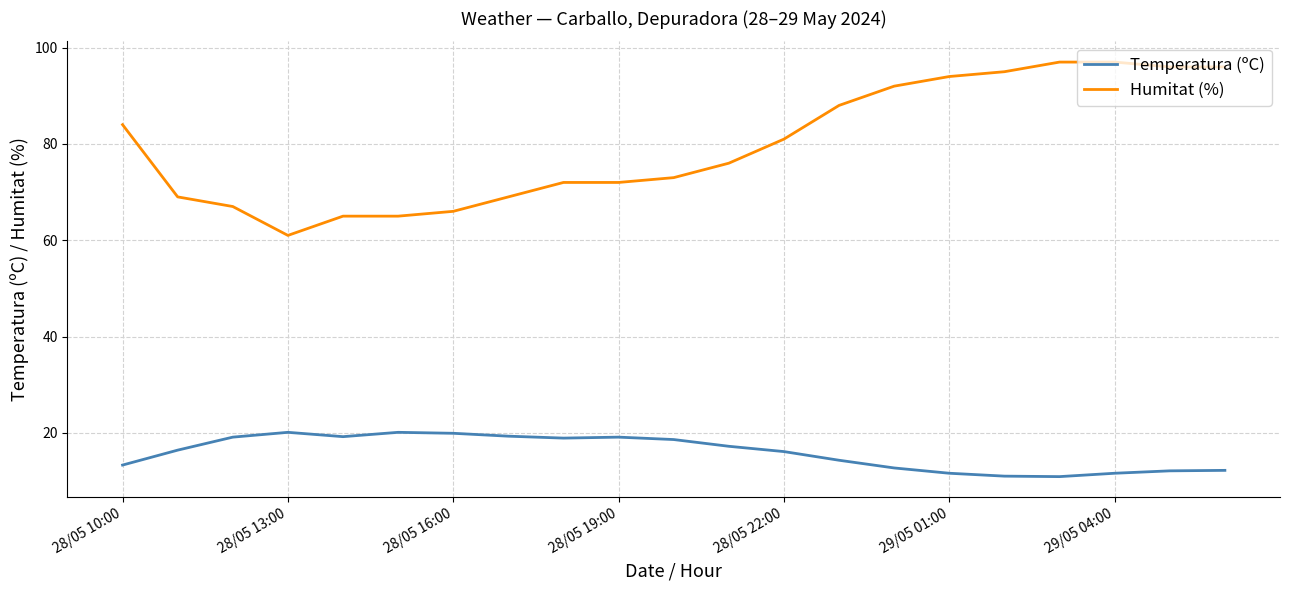

Rank the series by their average value, from lowest to highest.

Temperatura (ºC), Humitat (%)